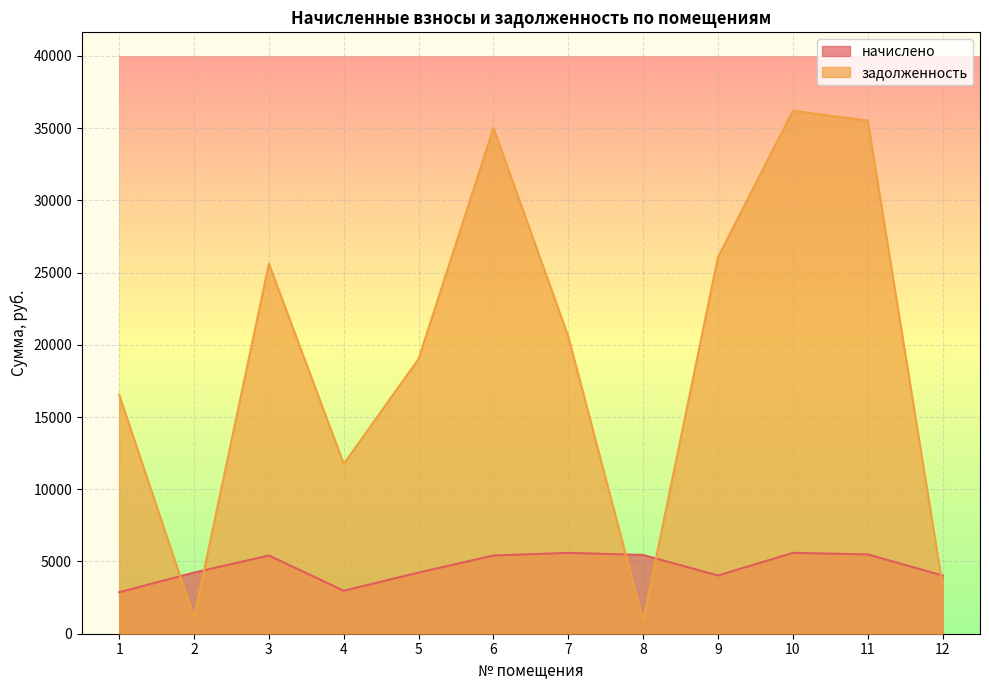

What is the sum of all задолженность values?

231658.2